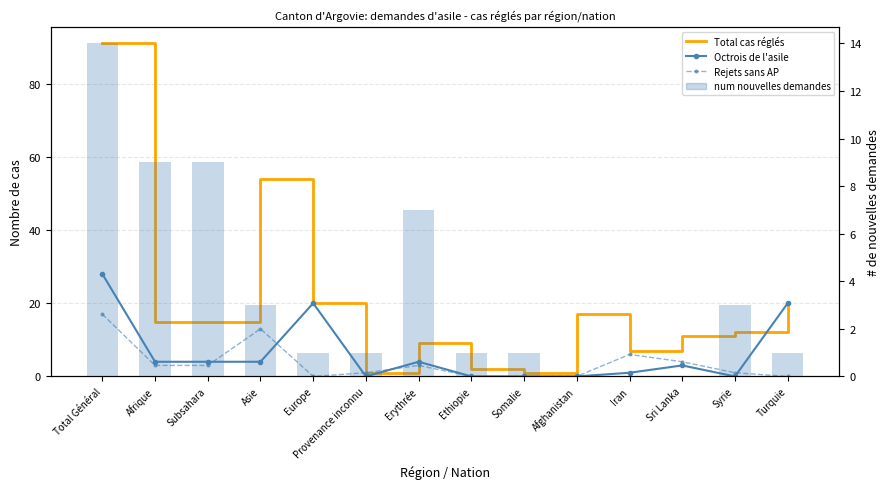

At which label does Rejets sans AP reach its minimum?

Europe